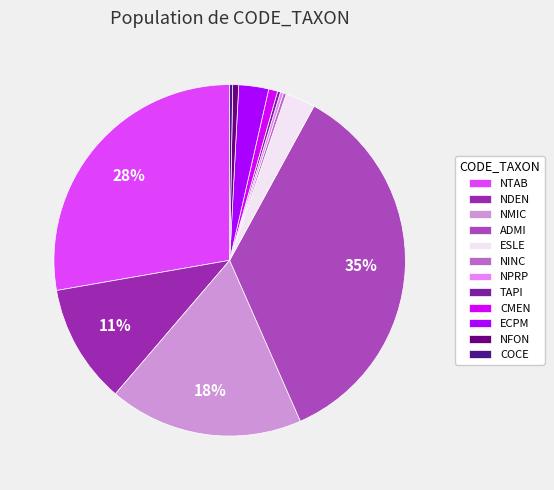

To the nearest percent, what is the difference between the COCE and ECPM slice percentages?

2%